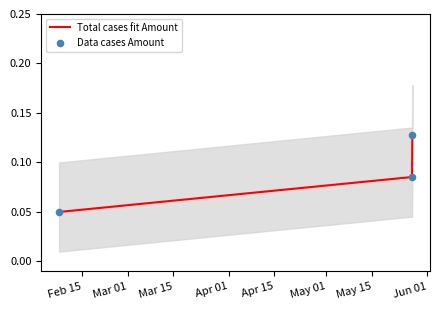

How many Total cases fit Amount values are between 0 and 1?

3